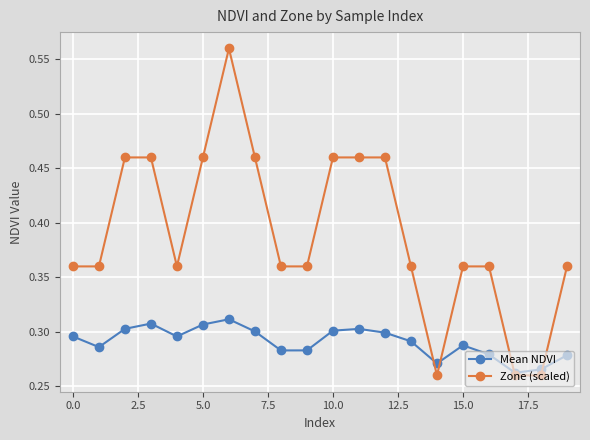

Count the Zone (scaled) values in the range 0 to 1.

20